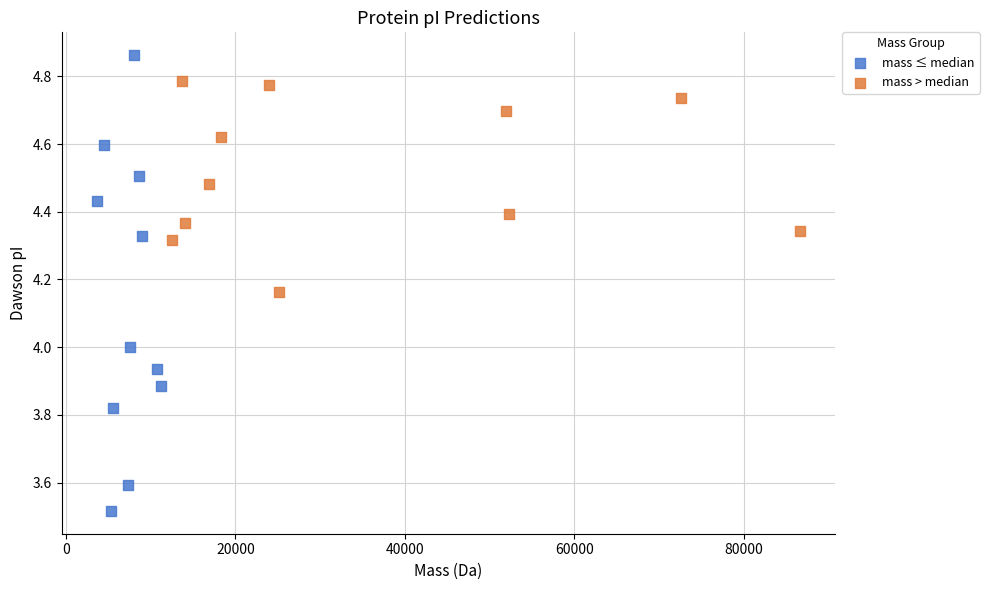

Which series reaches the minimum Y coordinate?

mass ≤ median